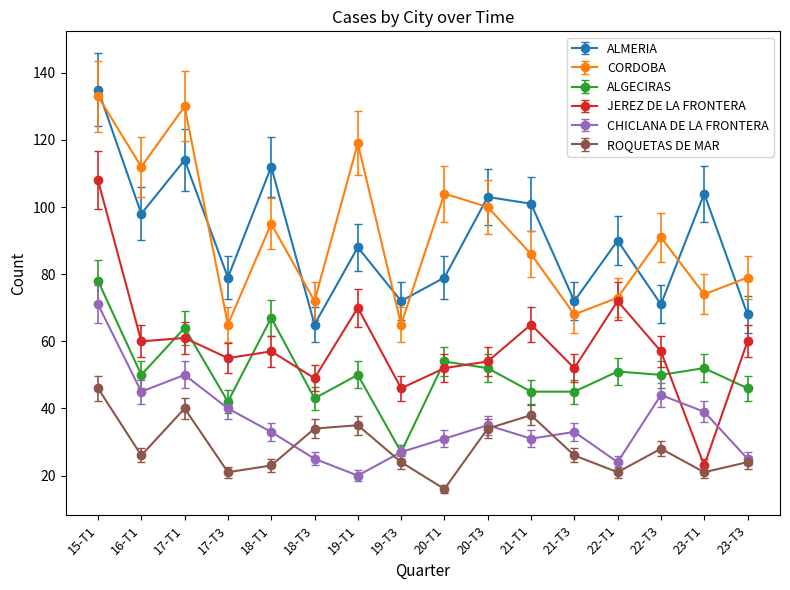

True or false: CORDOBA has more than 1 points higher than both neighbors.

True